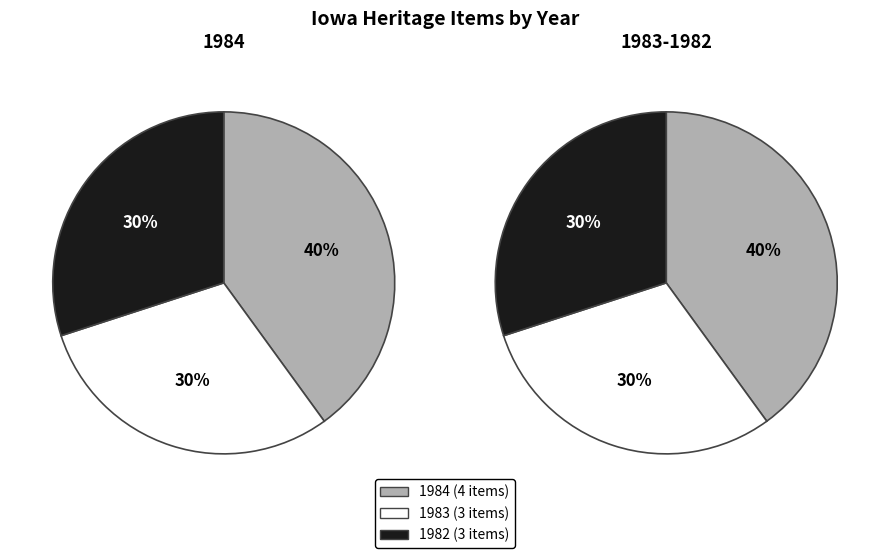

Which series has the widest spread of values?

1984